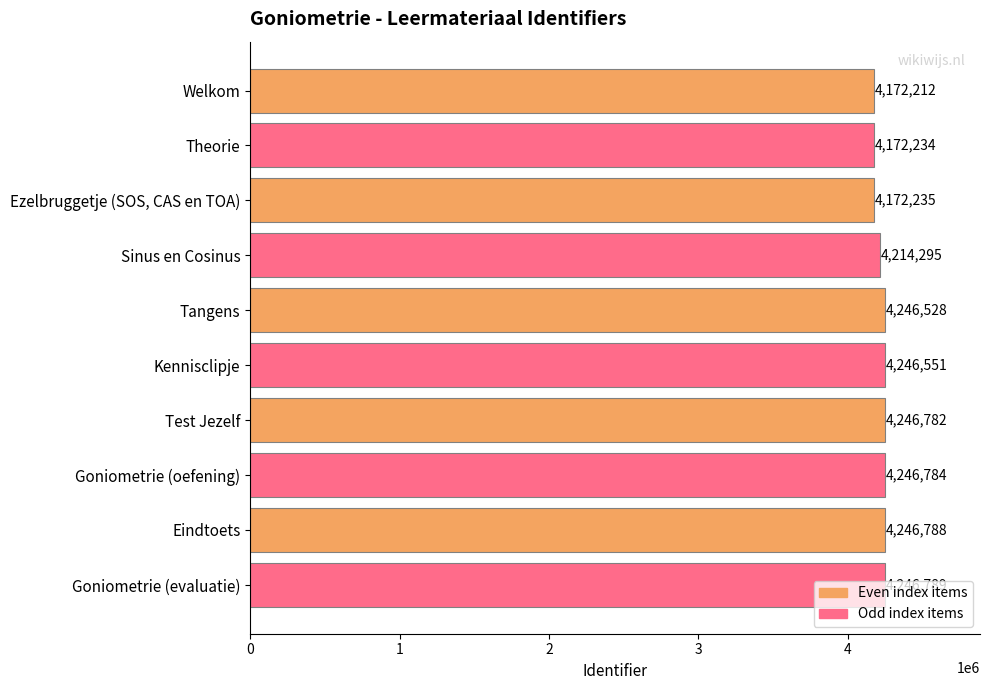

The chart shows a value of 4246789 at Goniometrie (evaluatie). True or false?

True